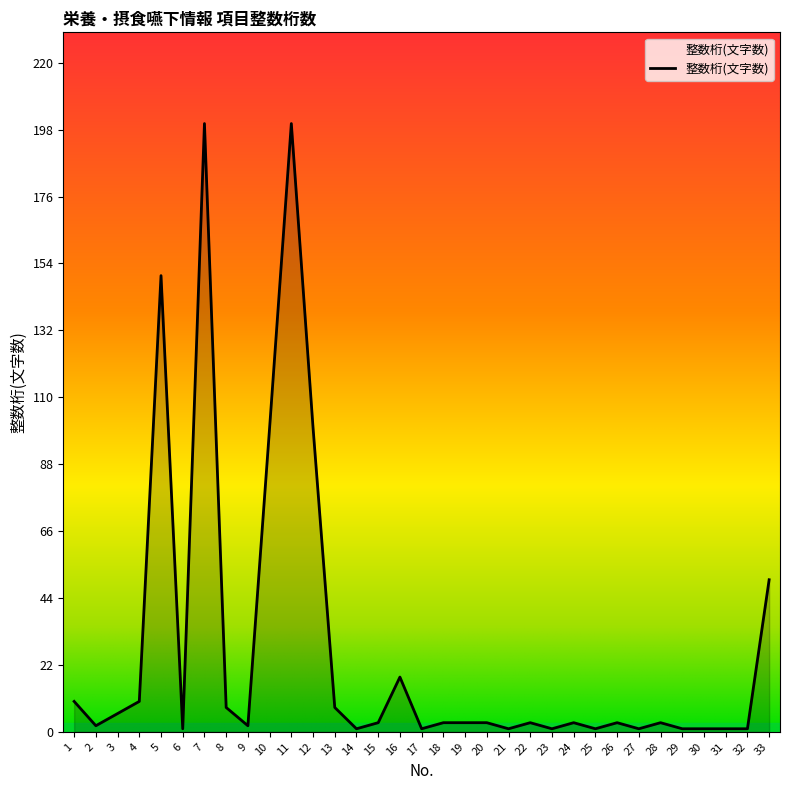

True or false: the data shows 13 at 33.

False